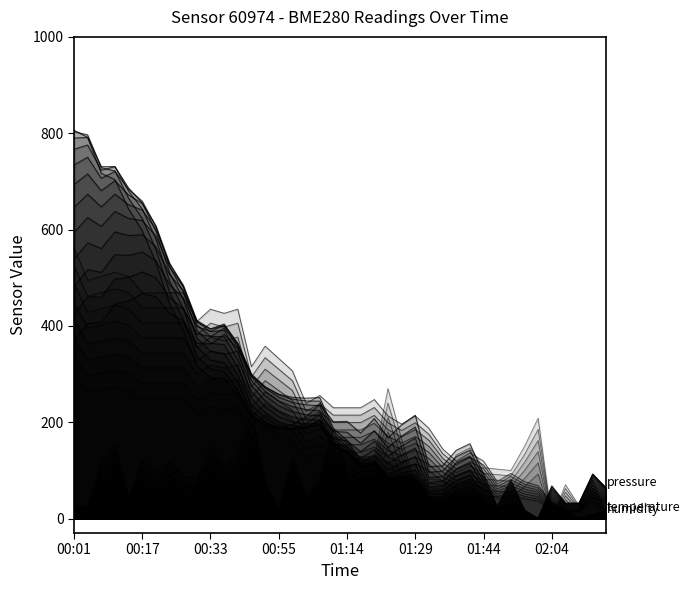

Reading left to right, list all the values displayed in this chart.

temperature: 00:01=412.5	00:07=362.5	00:09=368.7	00:12=375.0	00:15=368.7	00:17=343.7	00:20=343.7	00:26=343.7	00:28=343.7	00:31=300.0	00:33=318.7	00:36=312.5	00:38=318.7	00:49=231.2	00:52=262.5	00:55=243.7	00:58=225.0	01:00=175.0	01:06=187.5	01:11=168.7	01:14=168.7	01:16=168.7	01:19=181.2	01:24=156.2	01:26=143.7	01:29=156.2	01:34=137.5	01:36=106.2	01:39=87.5	01:41=100.0	01:44=87.5	01:46=56.2	01:48=68.7	01:51=56.2	01:53=50.0	02:04=25.0	02:07=12.5	02:09=0.0	02:12=6.2	02:14=12.5
humidity: 00:01=11.7	00:07=11.7	00:09=52.2	00:12=67.8	00:15=18.3	00:17=53.5	00:20=41.7	00:26=52.2	00:28=39.1	00:31=36.5	00:33=66.5	00:36=48.3	00:38=61.3	00:49=99.1	00:52=33.9	00:55=7.8	00:58=56.1	01:00=20.9	01:06=36.5	01:11=83.5	01:14=45.7	01:16=57.4	01:19=56.1	01:24=120.0	01:26=73.0	01:29=32.6	01:34=36.5	01:36=35.2	01:39=58.7	01:41=65.2	01:44=47.0	01:46=45.7	01:48=44.3	01:51=66.5	01:53=92.6	02:04=0.0	02:07=31.3	02:09=11.7	02:12=35.2	02:14=5.2